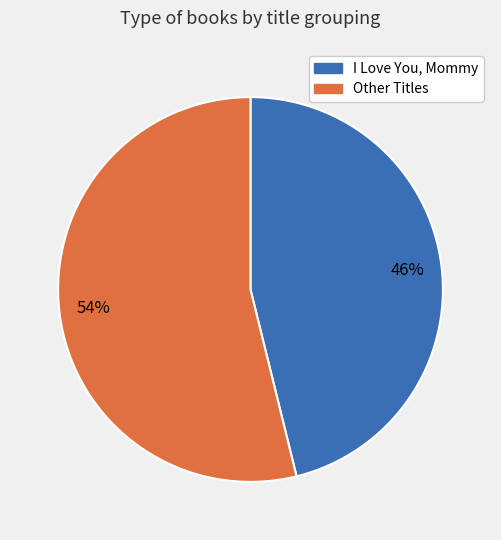

Is there a majority slice in this chart?

Yes